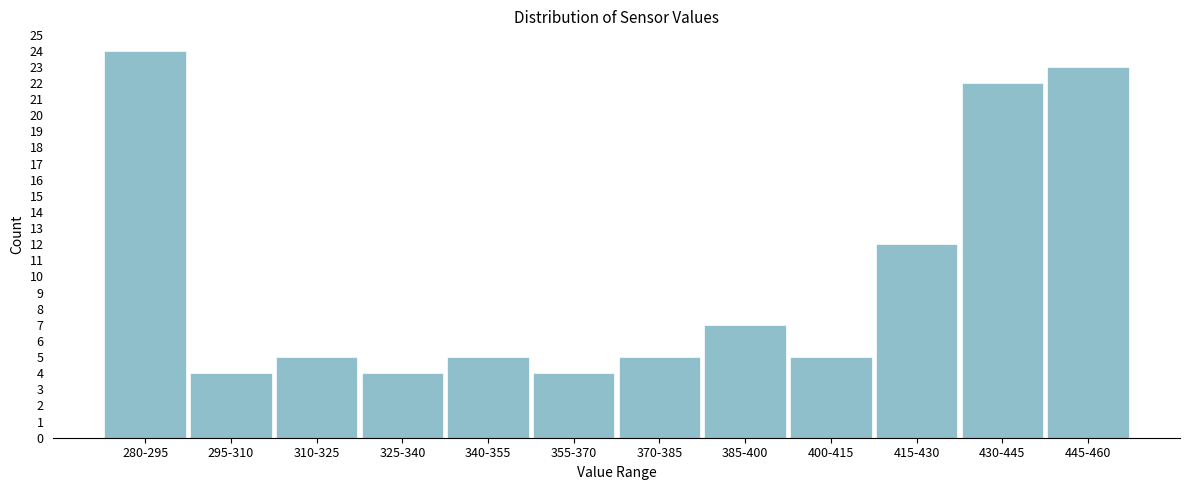

Reading right to left, list all the values displayed in this chart.

23	22	12	5	7	5	4	5	4	5	4	24